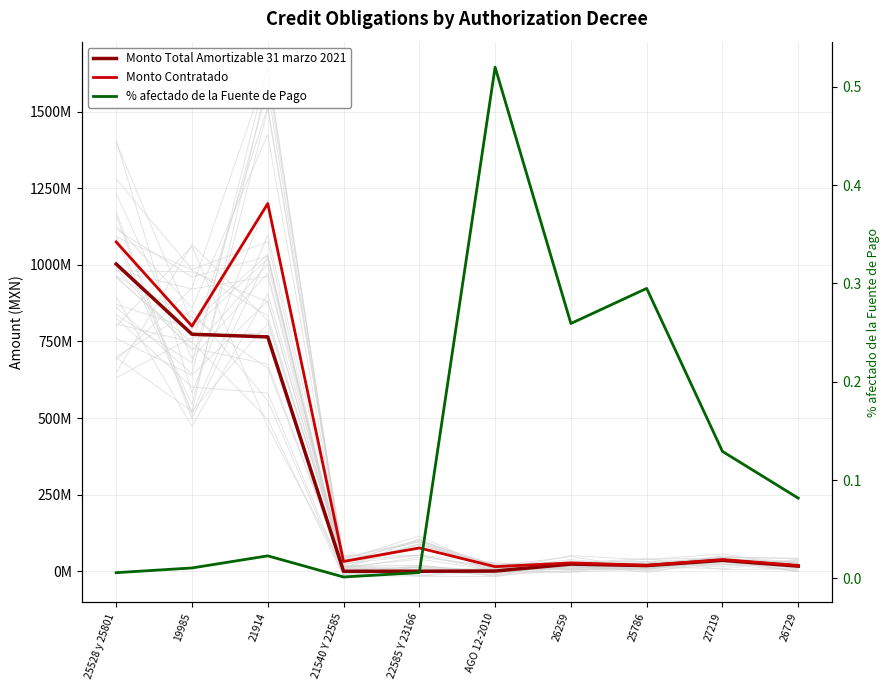

The % afectado de la Fuente de Pago series shows 0.0 at 21914. True or false?

False